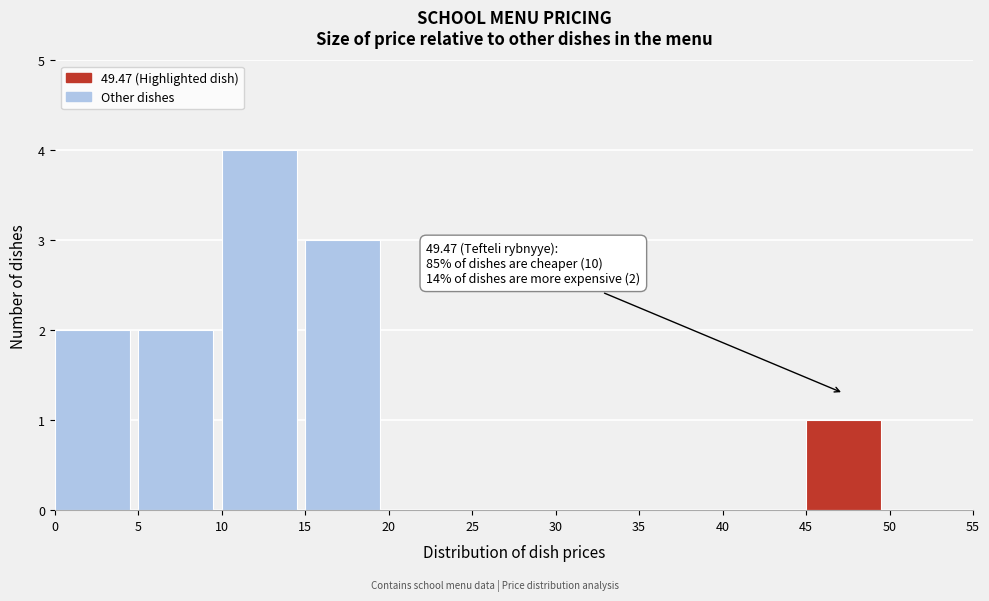

Over which range of the x-axis is the bar tallest?

10 to 15